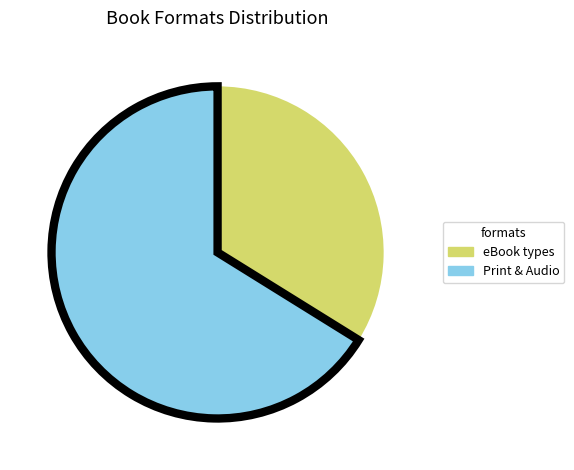

What is the largest slice in the pie chart?

Print & Audio